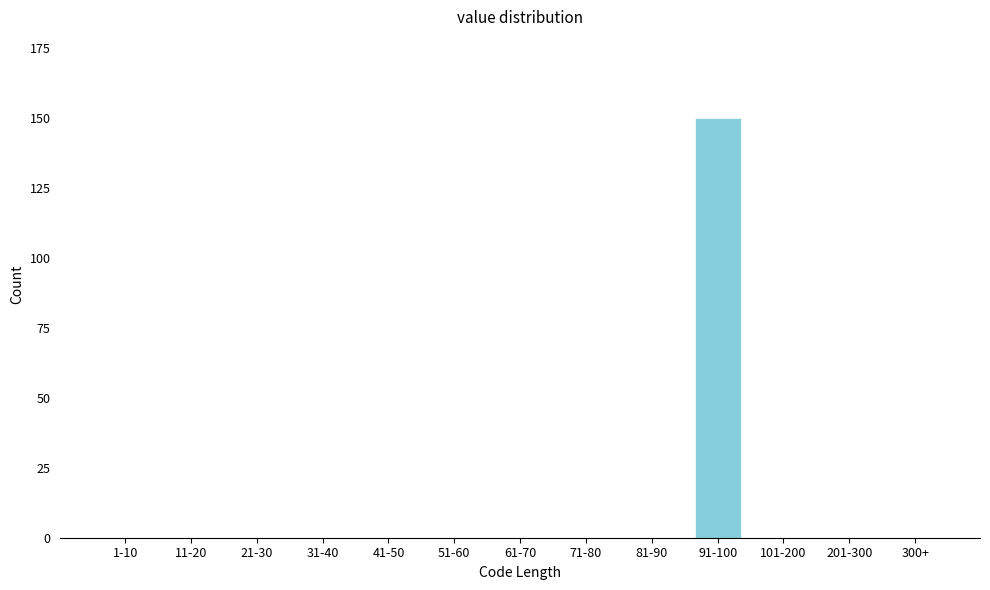

Reading left to right, what are all the values shown in this chart?

1-10=0	11-20=0	21-30=0	31-40=0	41-50=0	51-60=0	61-70=0	71-80=0	81-90=0	91-100=150	101-200=0	201-300=0	300+=0